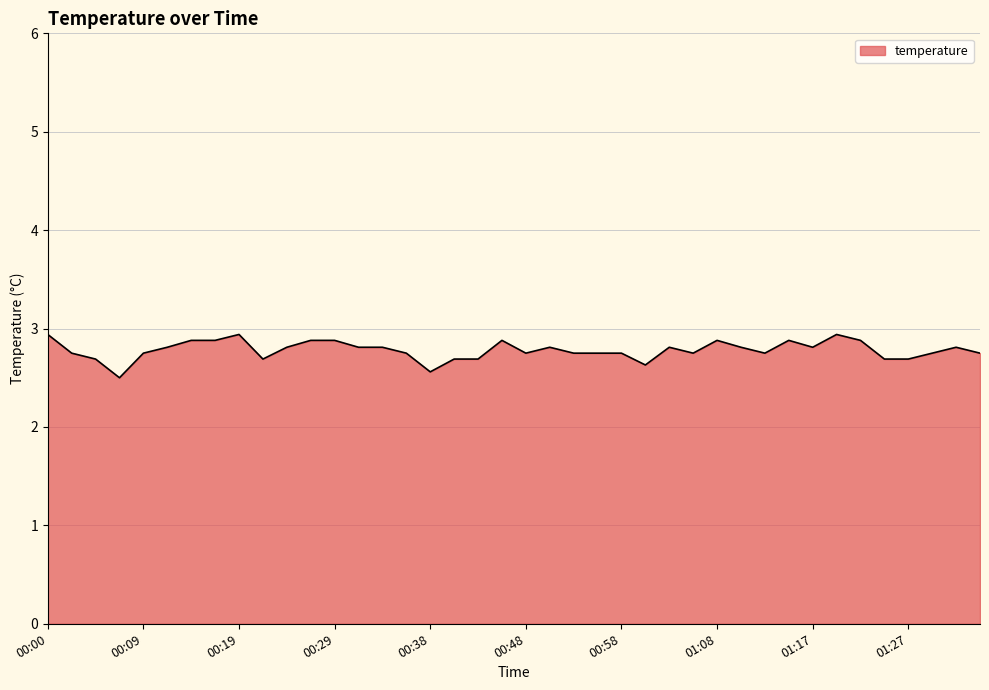

What is the maximum value shown in the chart?

2.9